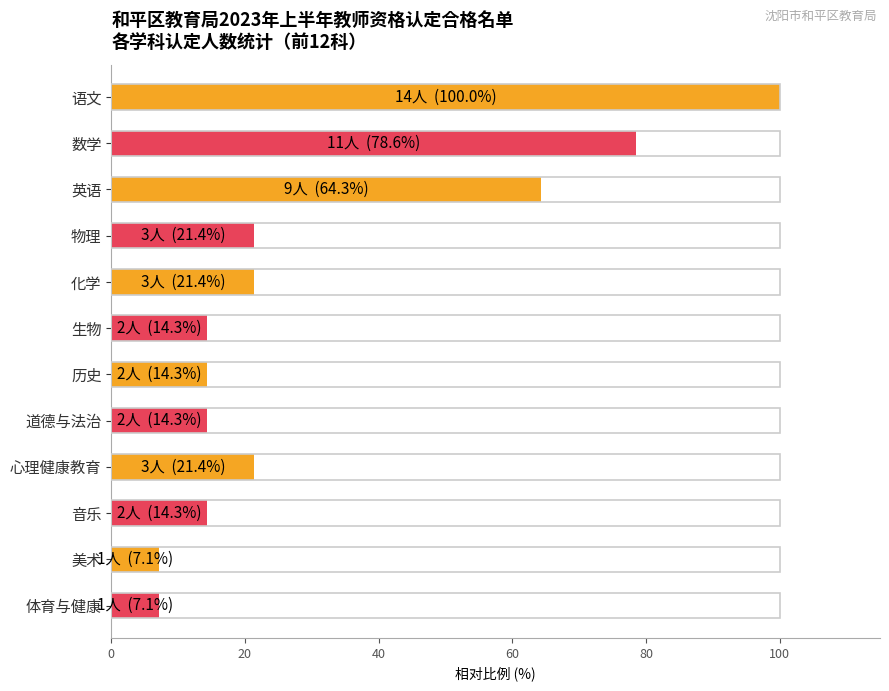

How many series are shown in this chart?

1